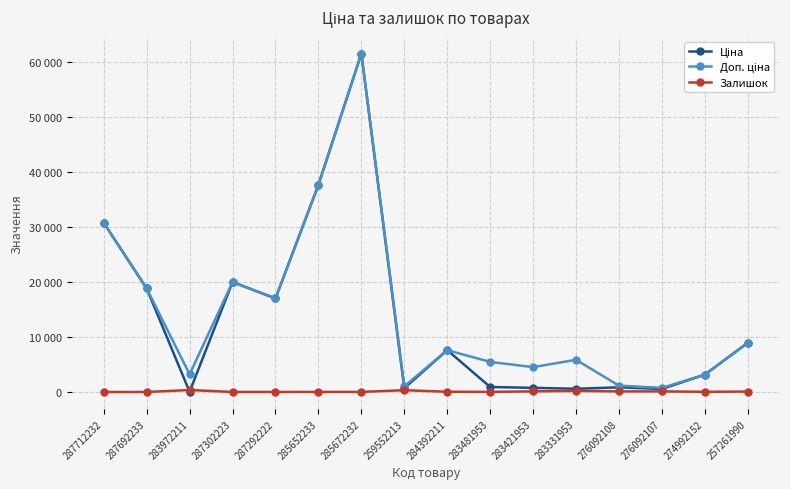

Is this an area chart (filled region under the line)?

No